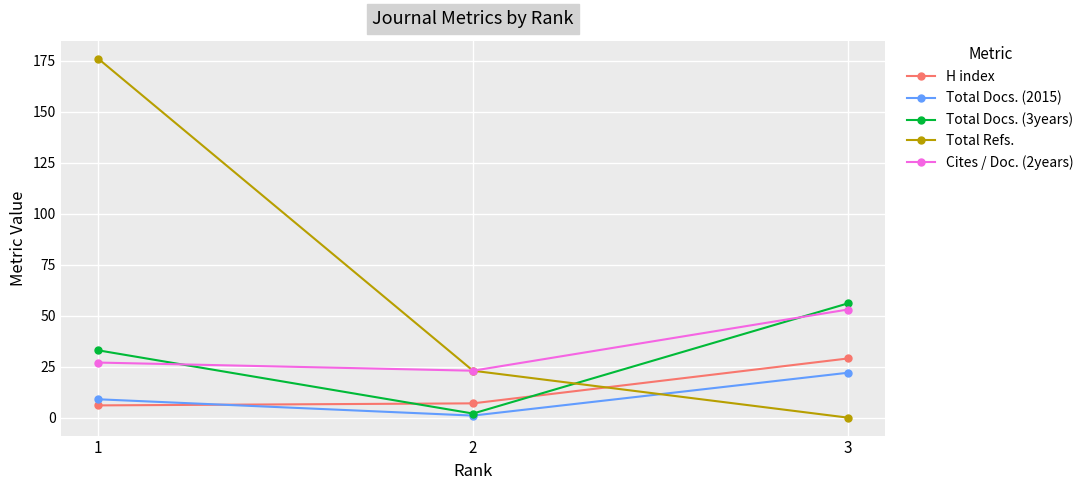

At which category is the sum across all series the highest?

1